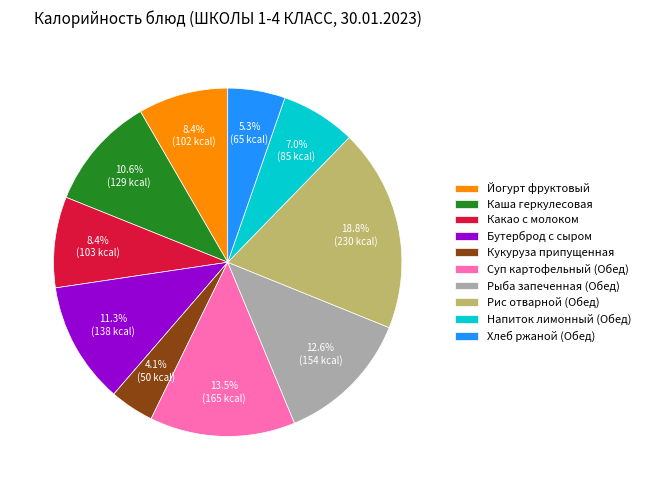

Which category has the smallest portion of the pie?

Кукуруза припущенная